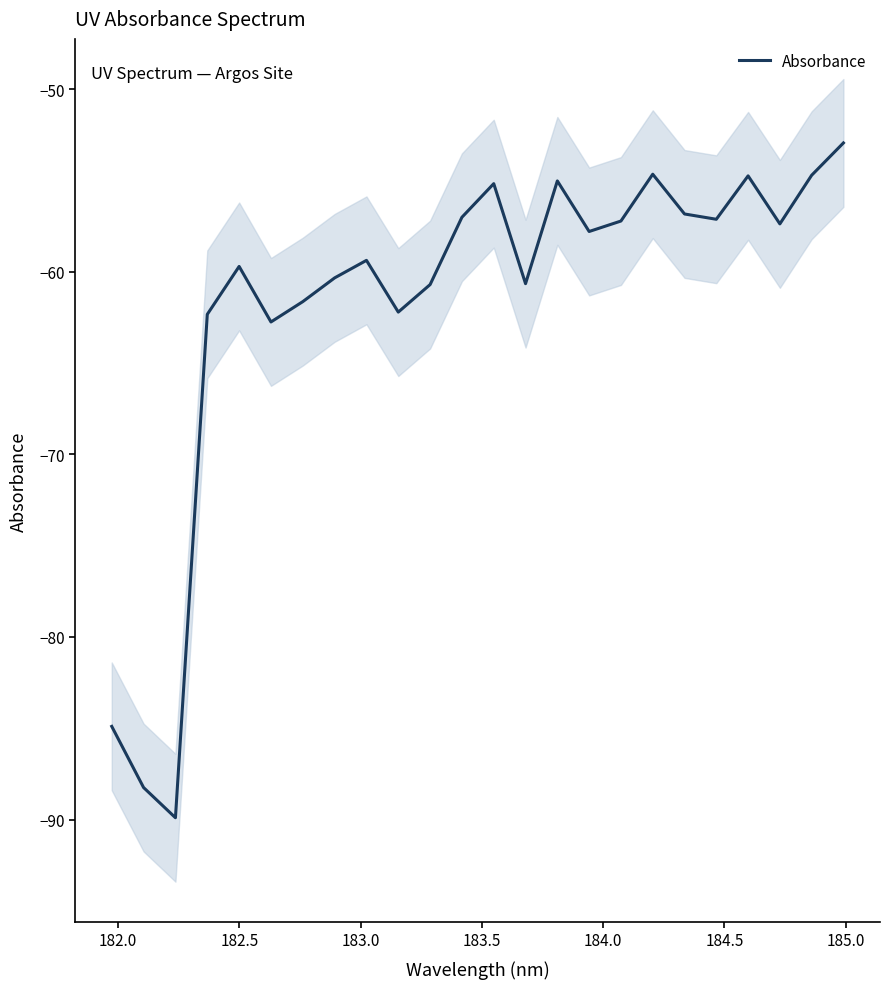

What is the minimum value shown in the chart?

-89.9